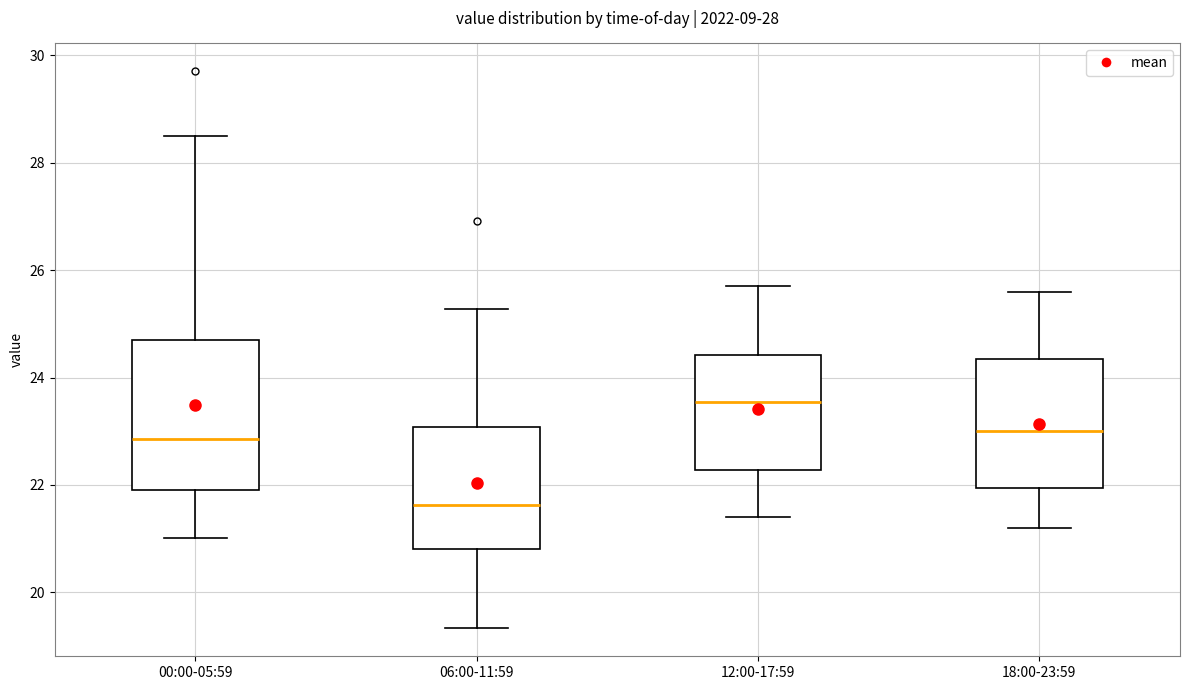

Which box is the tallest, from its lower edge to its upper edge?

00:00-05:59